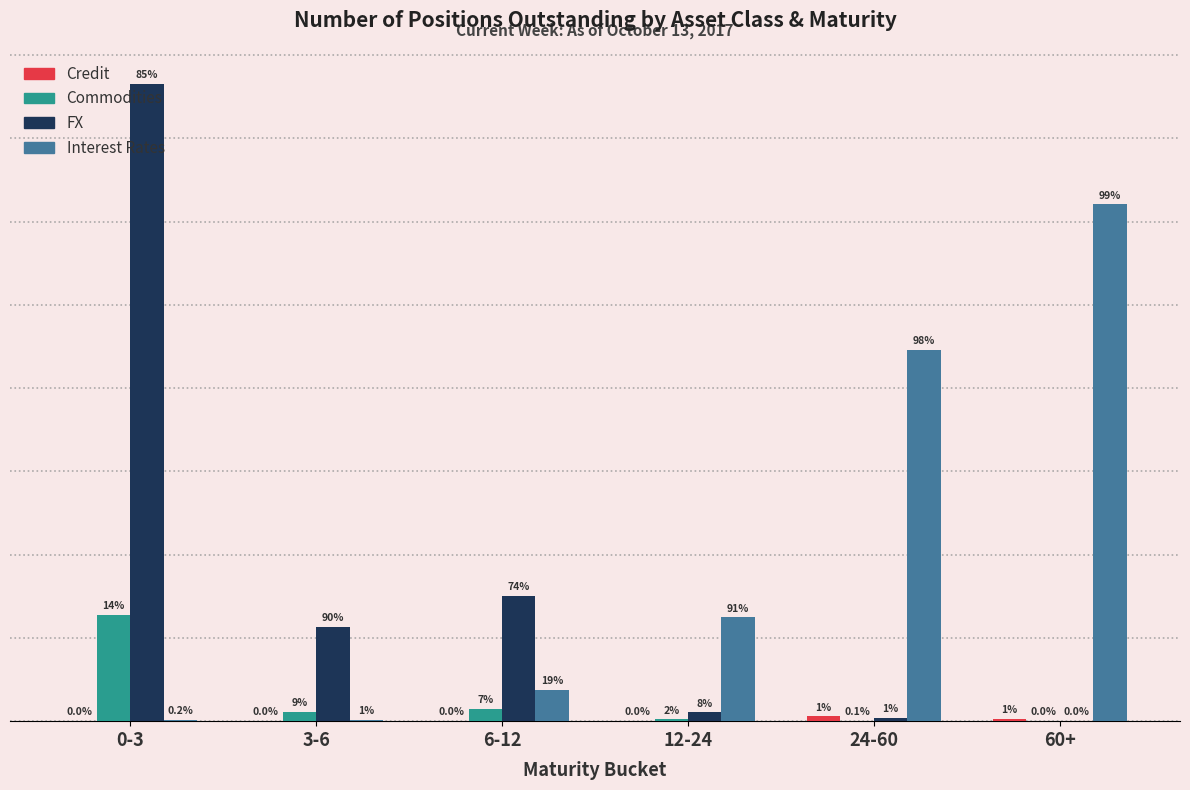

Are the bars horizontal?

No